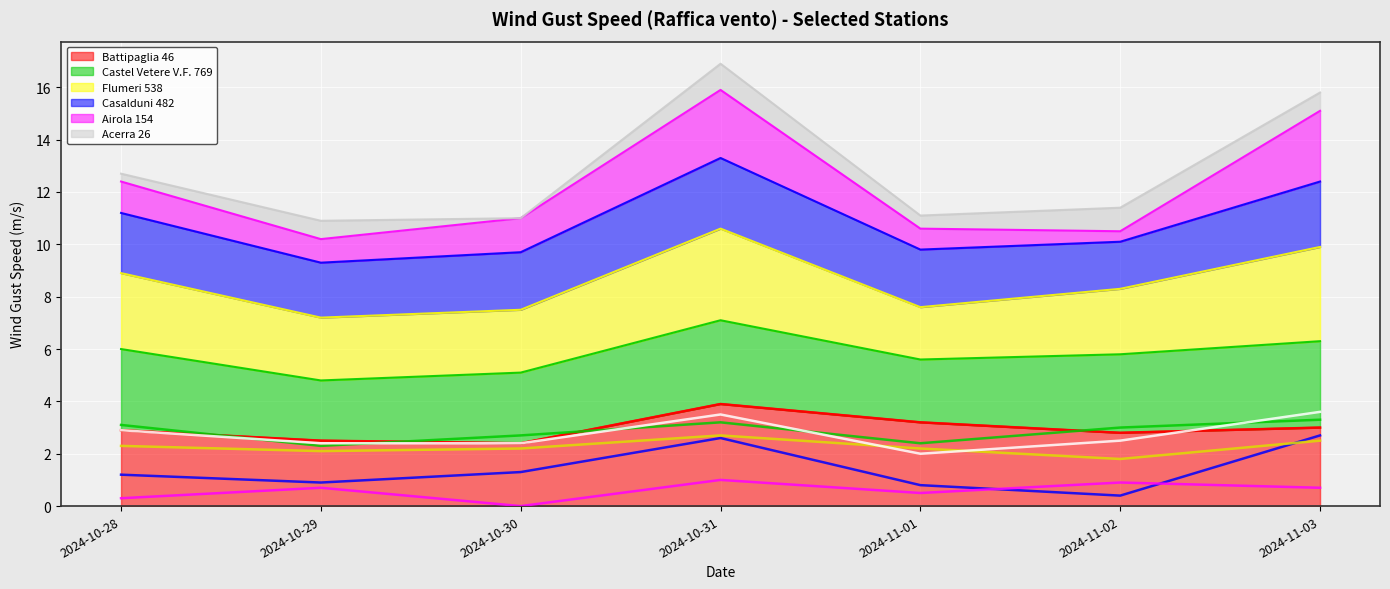

The value of Castel Vetere V.F. 769 (line) at 2024-11-01 is 3.4. True or false?

False